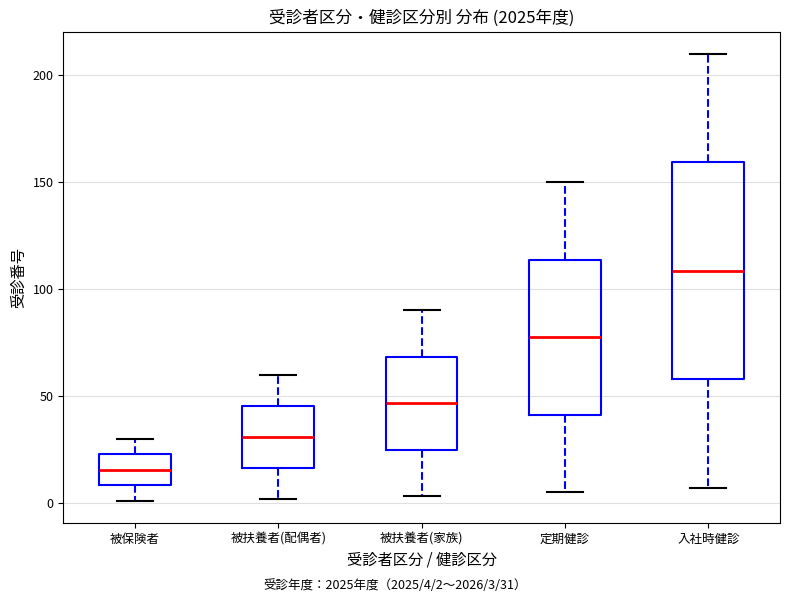

Which box's median line is the lowest?

被保険者